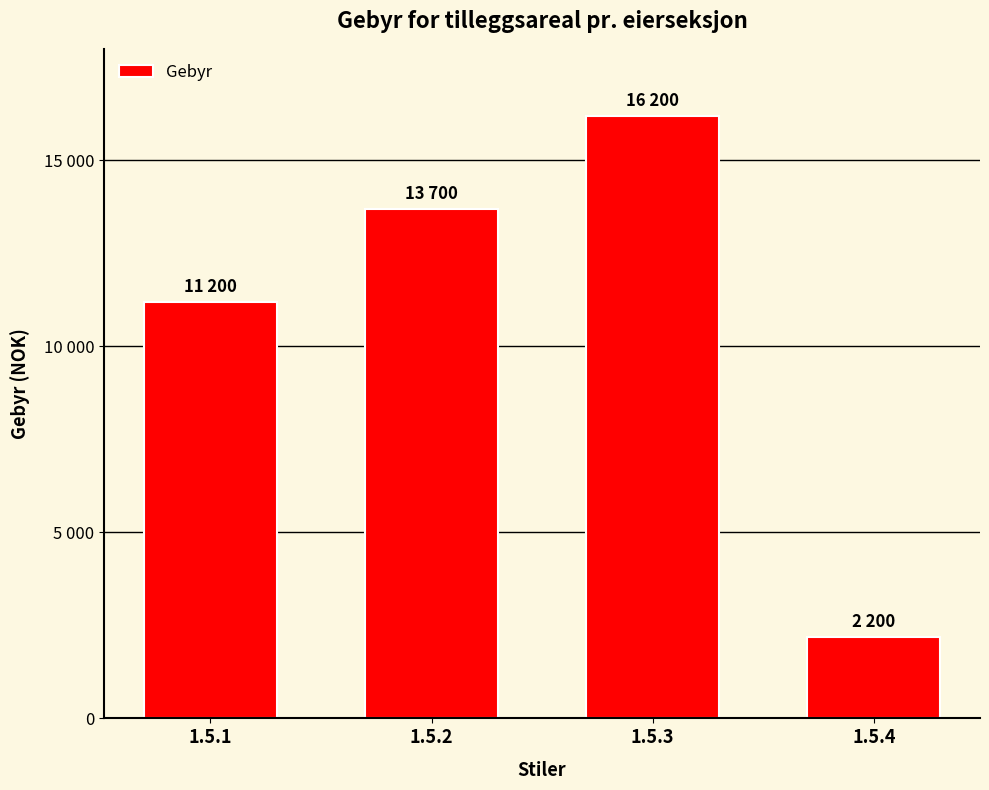

List the labels in order of value, smallest first.

1.5.4, 1.5.1, 1.5.2, 1.5.3